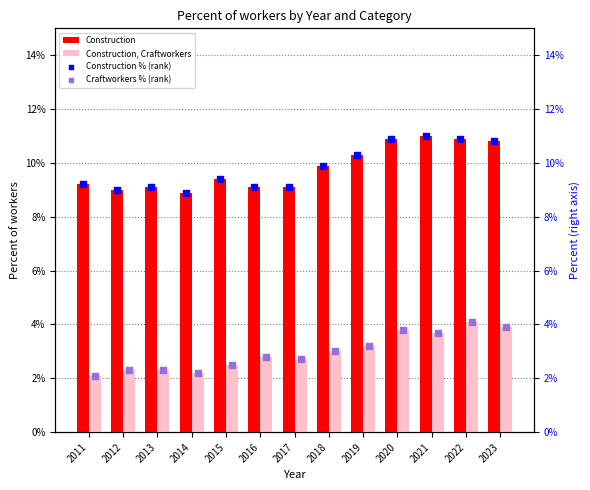

Is the value of Craftworkers % (rank) at 2016 greater than the value of Construction at 2015?

No